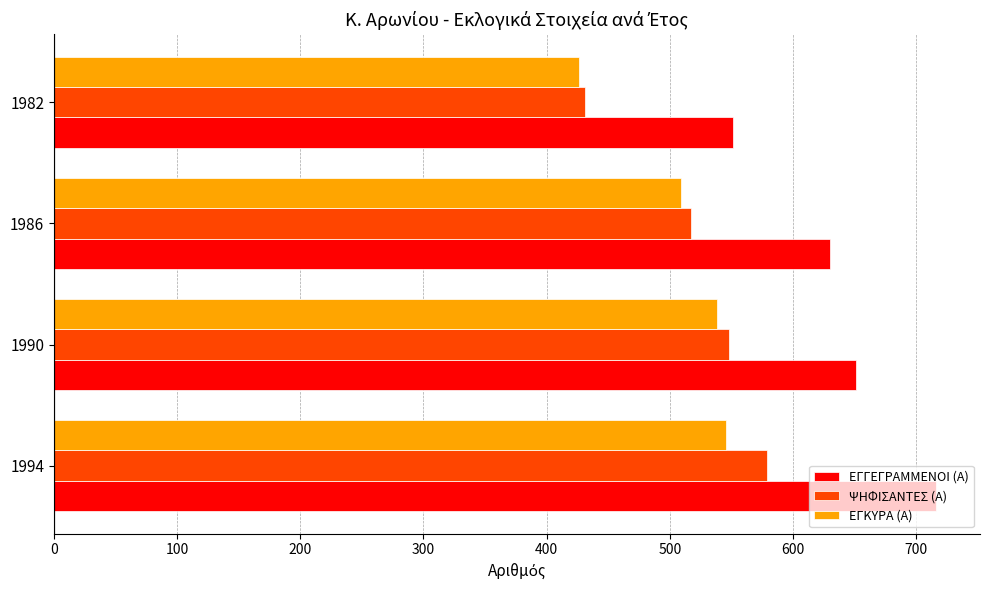

Is it true that ΨΗΦΙΣΑΝΤΕΣ (Α) equals 293 at 1990?

False